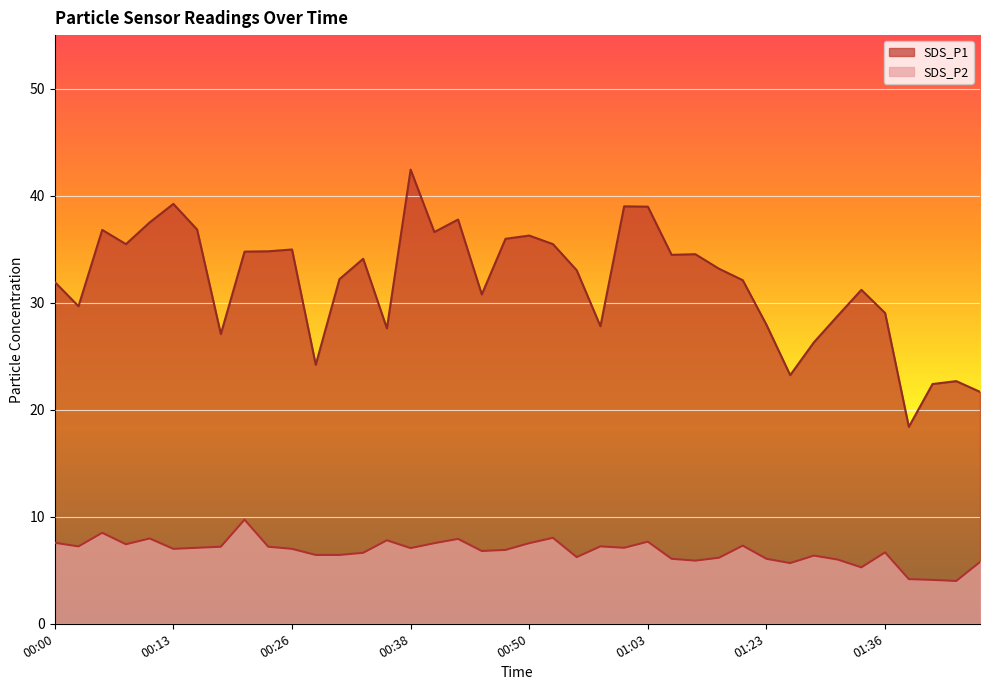

What is the average value of the SDS_P1 series?

31.9